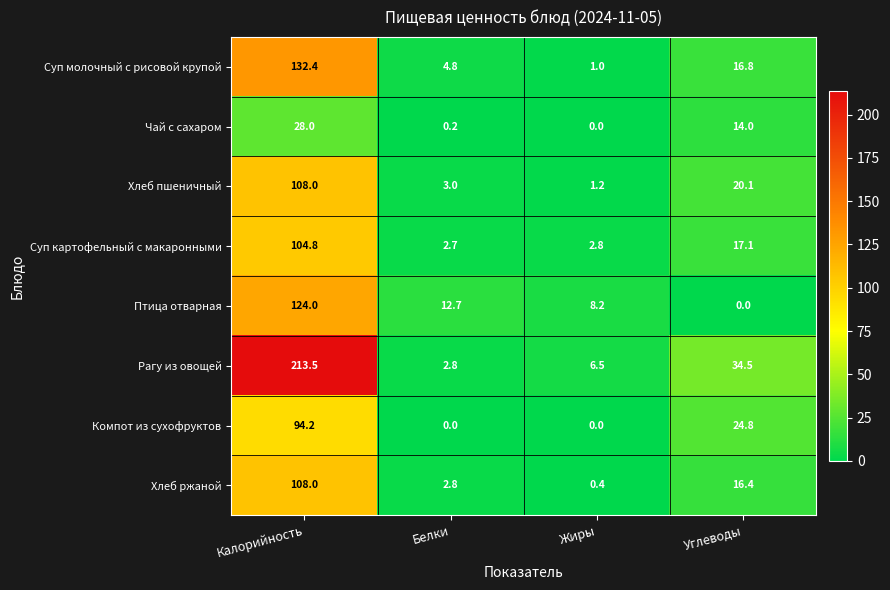

List the labels in order of Рагу из овощей value, largest first.

Калорийность, Углеводы, Жиры, Белки